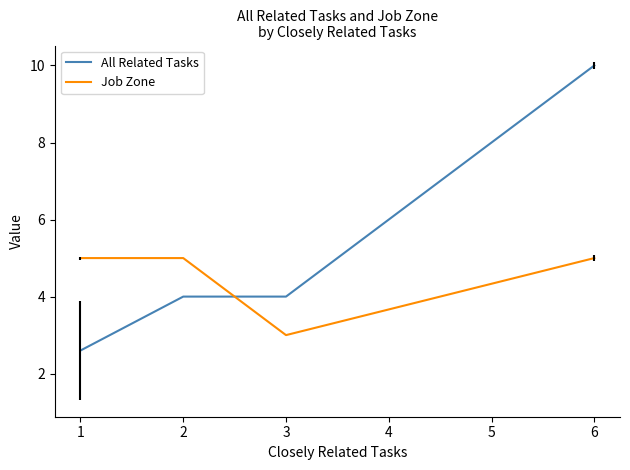

How many Job Zone values are between 5 and 6?

3